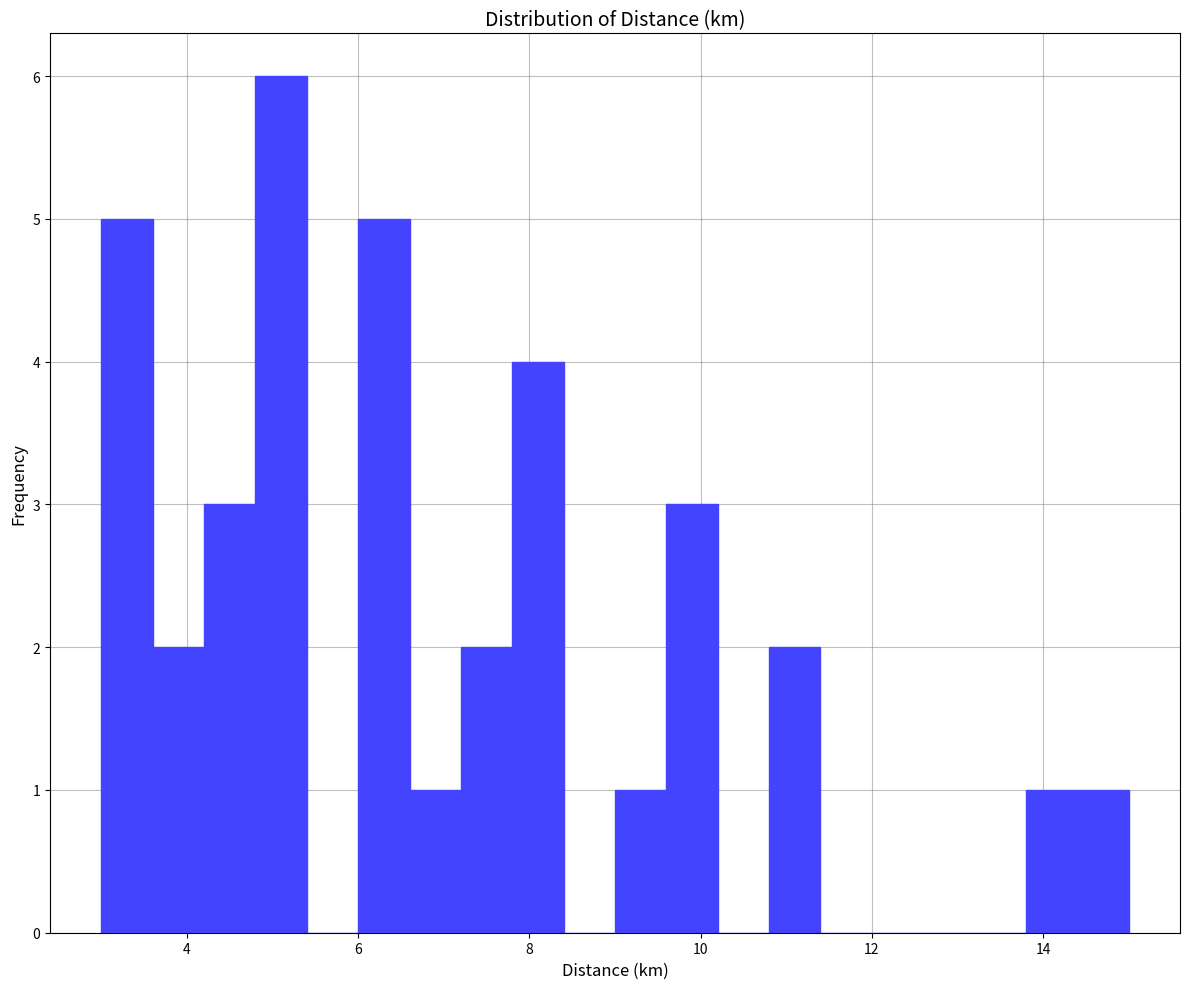

Read against the x-axis, roughly where is the centre of the tallest bar?

5.2